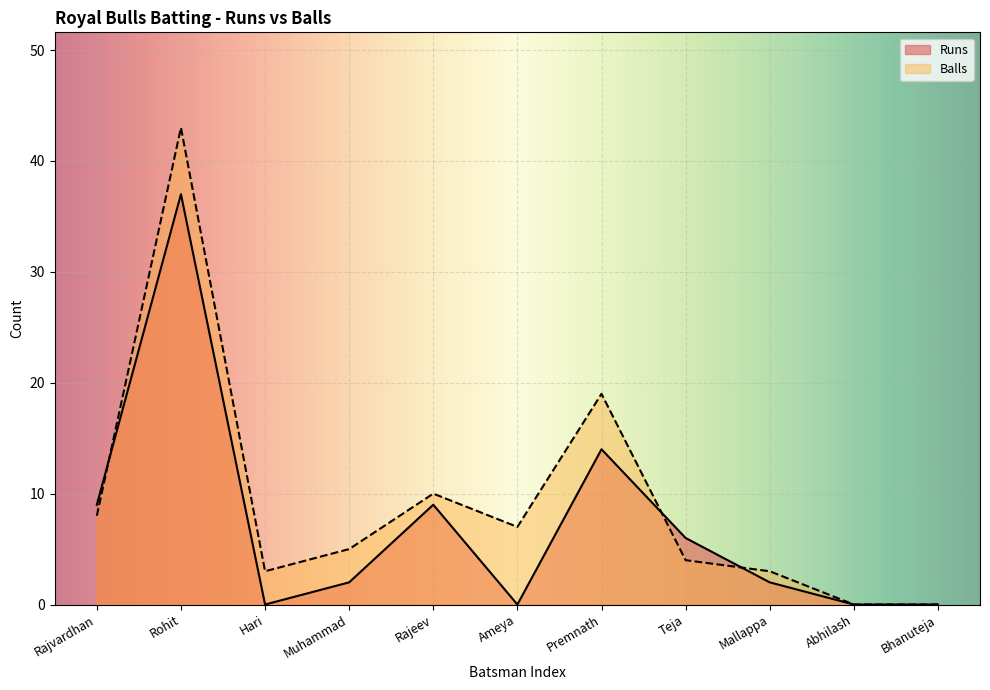

Between Hari and Bhanuteja, which series saw the biggest shift?

Balls